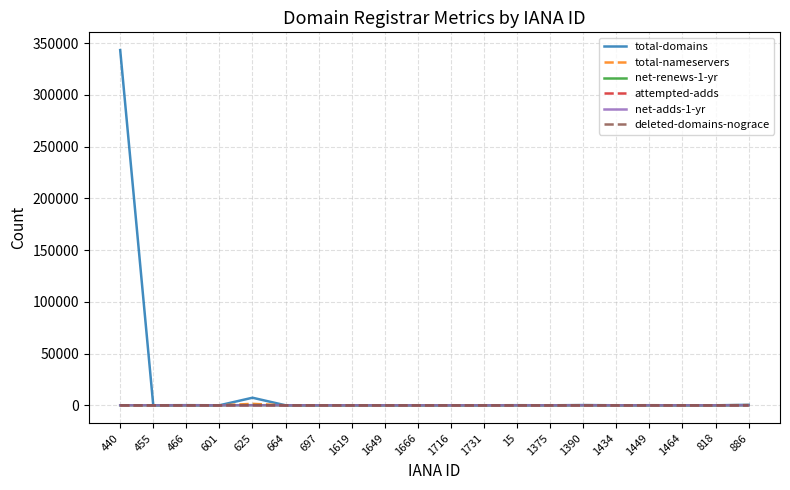

Which series has the largest total across all categories?

total-domains